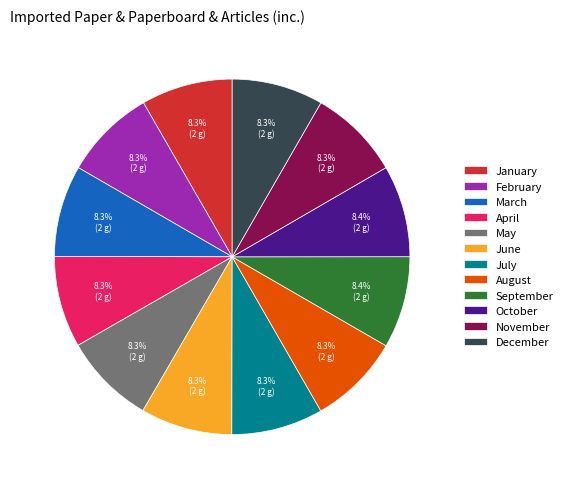

Does November represent more than half of the total?

No